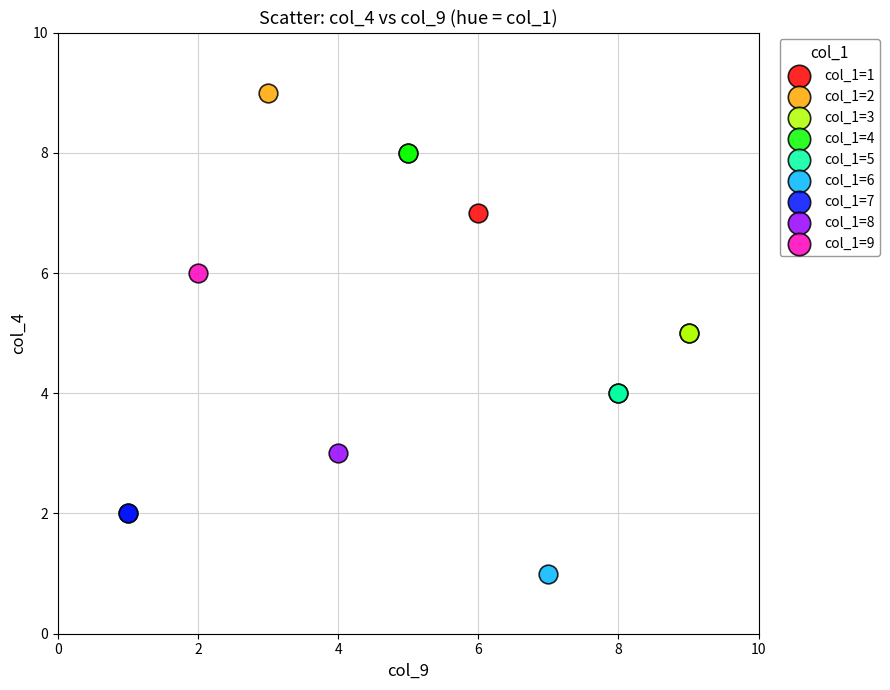

Which series reaches the maximum Y coordinate?

col_1=2